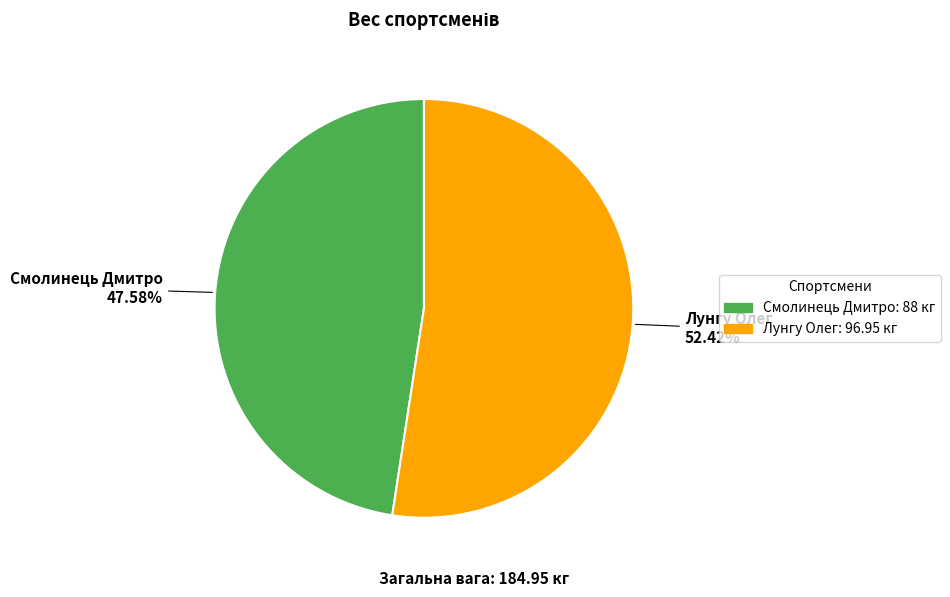

Does Лунгу Олег account for over 50% of the chart?

Yes